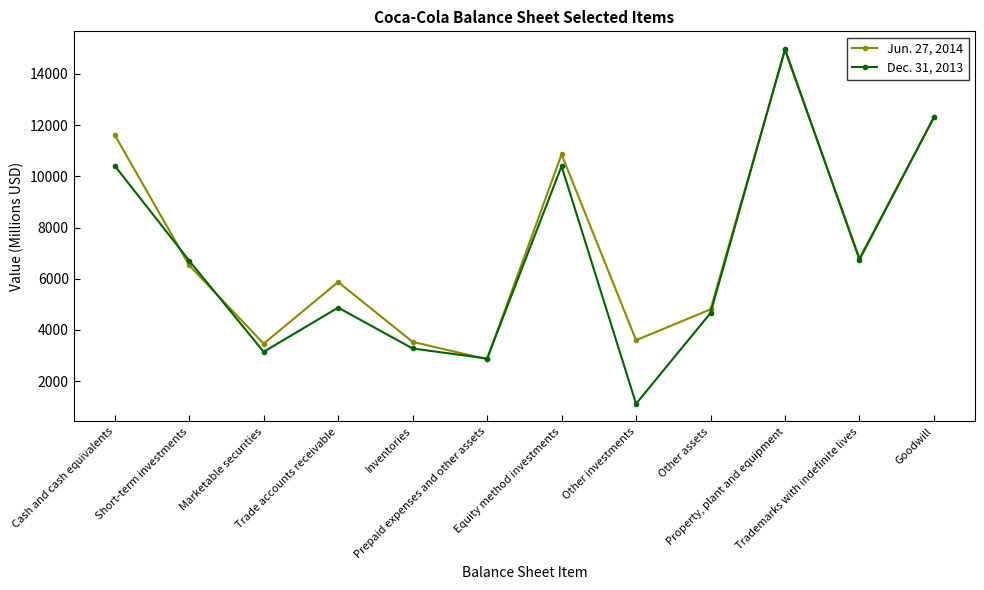

What is the spread (max minus min) of values at Inventories?

259